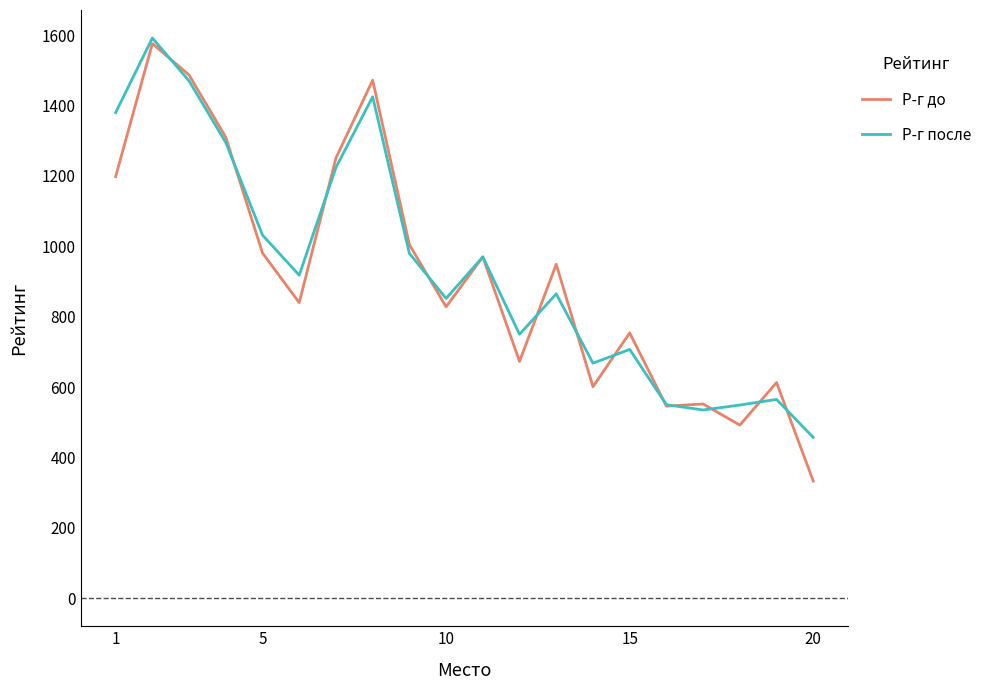

What are all the series names shown in the legend?

Р-г до, Р-г после